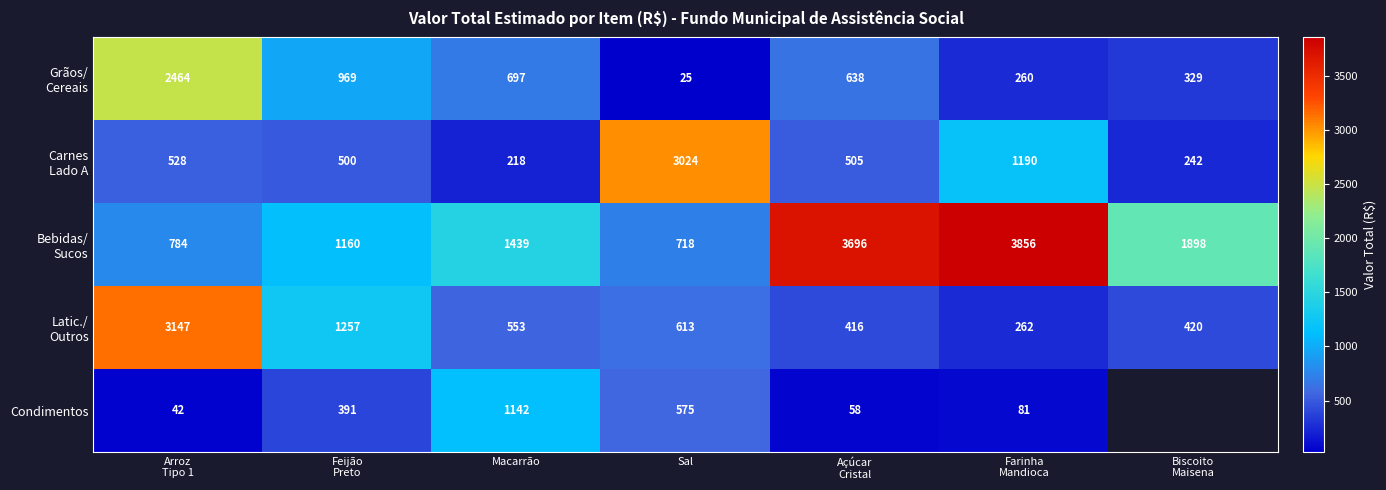

The Condimentos series shows 575 at Sal. True or false?

True